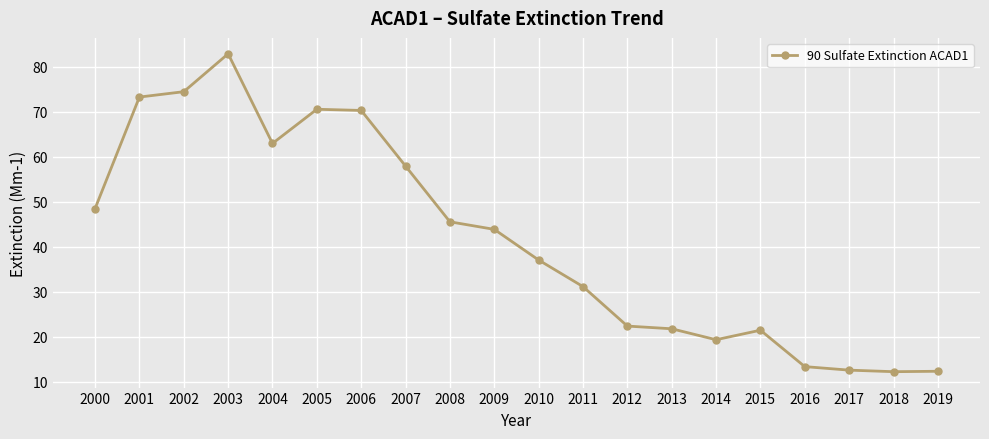

What value does the data have at 2004?

63.0